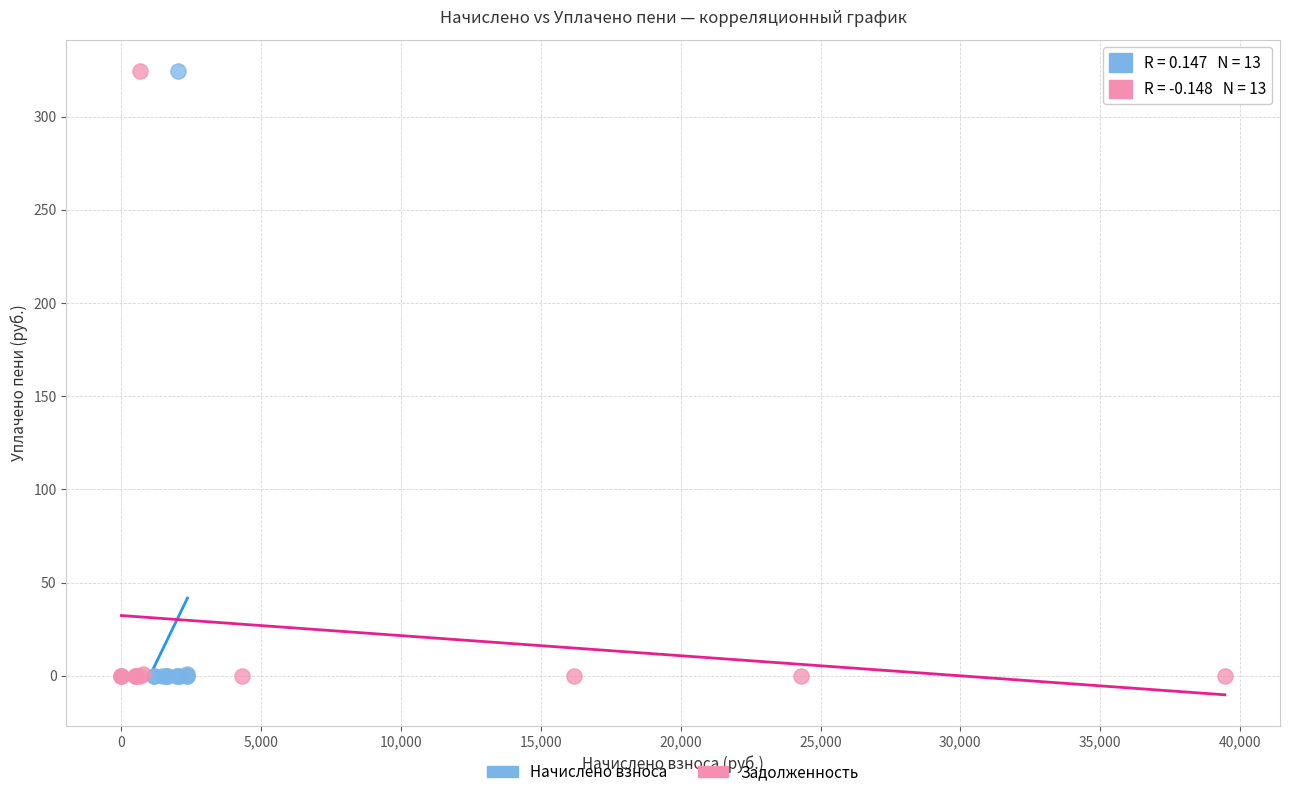

What are all the series names shown in the legend?

Начислено взноса, Задолженность